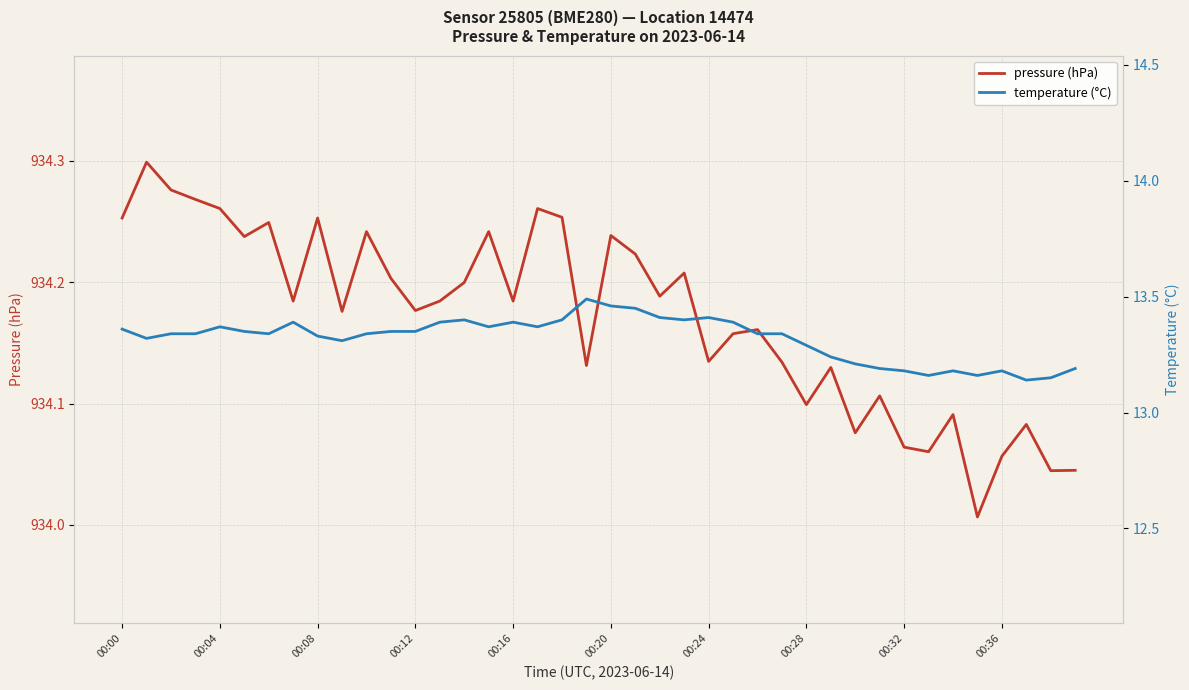

List the series in order of their overall mean, lowest first.

temperature (°C), pressure (hPa)